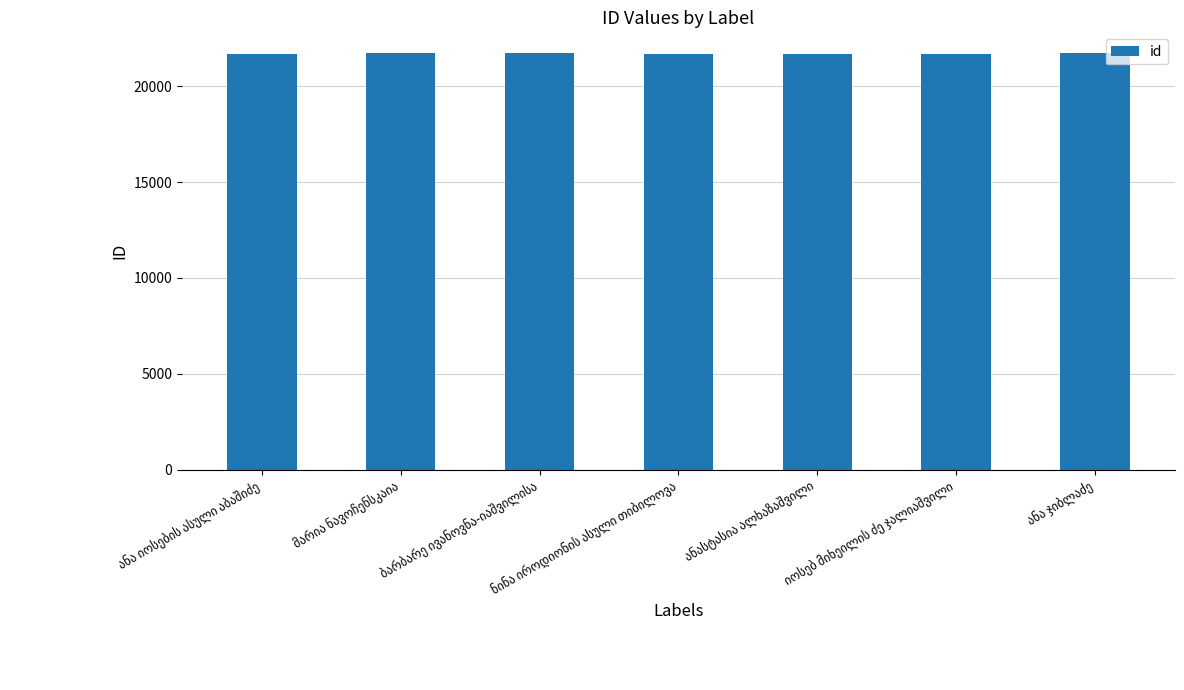

What is the value of the 3rd bar from the left?

21715